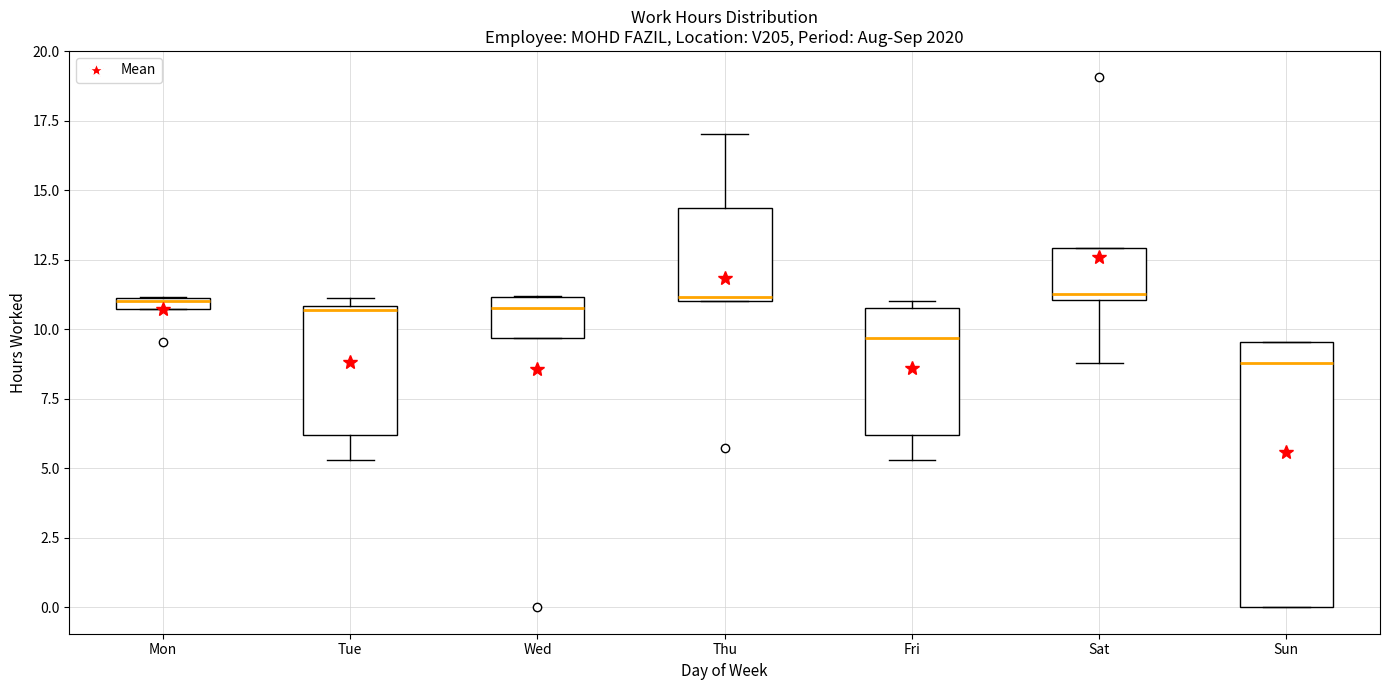

Which box is the tallest, from its lower edge to its upper edge?

Sun